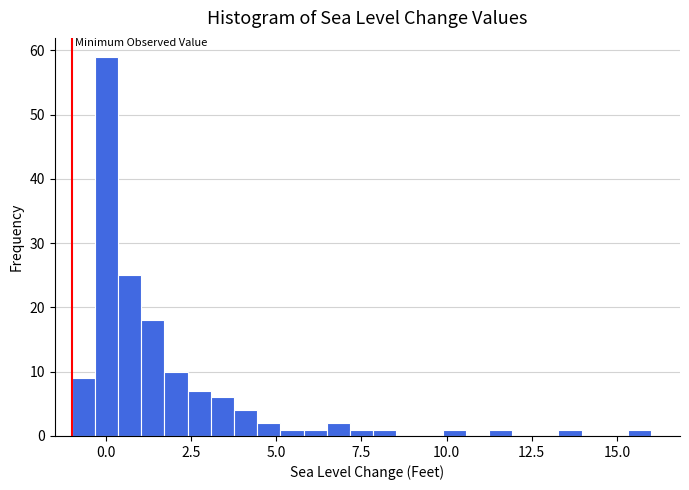

Around what value on the x-axis is the tallest bar? Give the approximate position of its centre, as read against the axis.

0.0